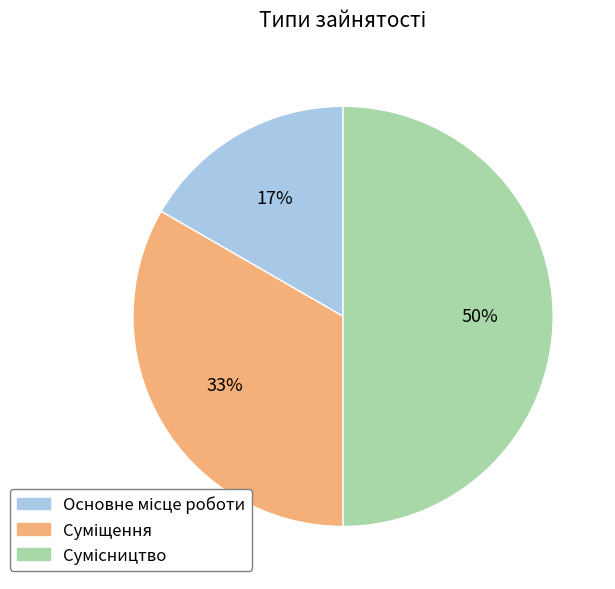

To the nearest percent, what is the difference between the largest and smallest slice percentages?

33%